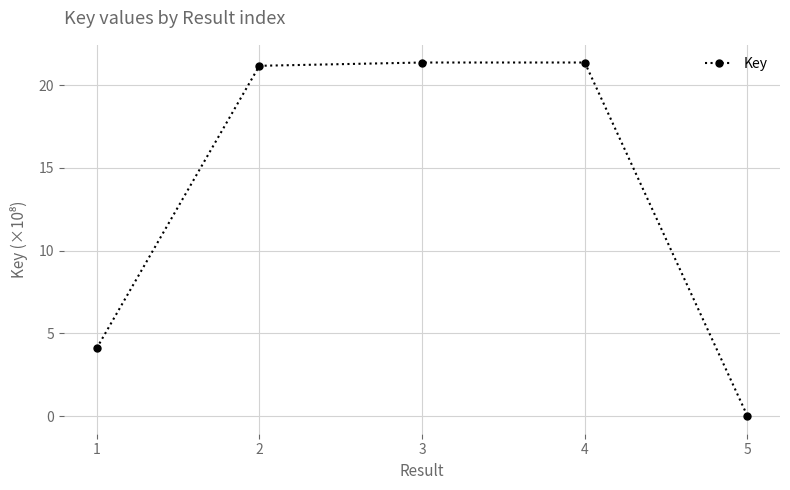

How many points are higher than both their immediate neighbors (excluding endpoints)?

1